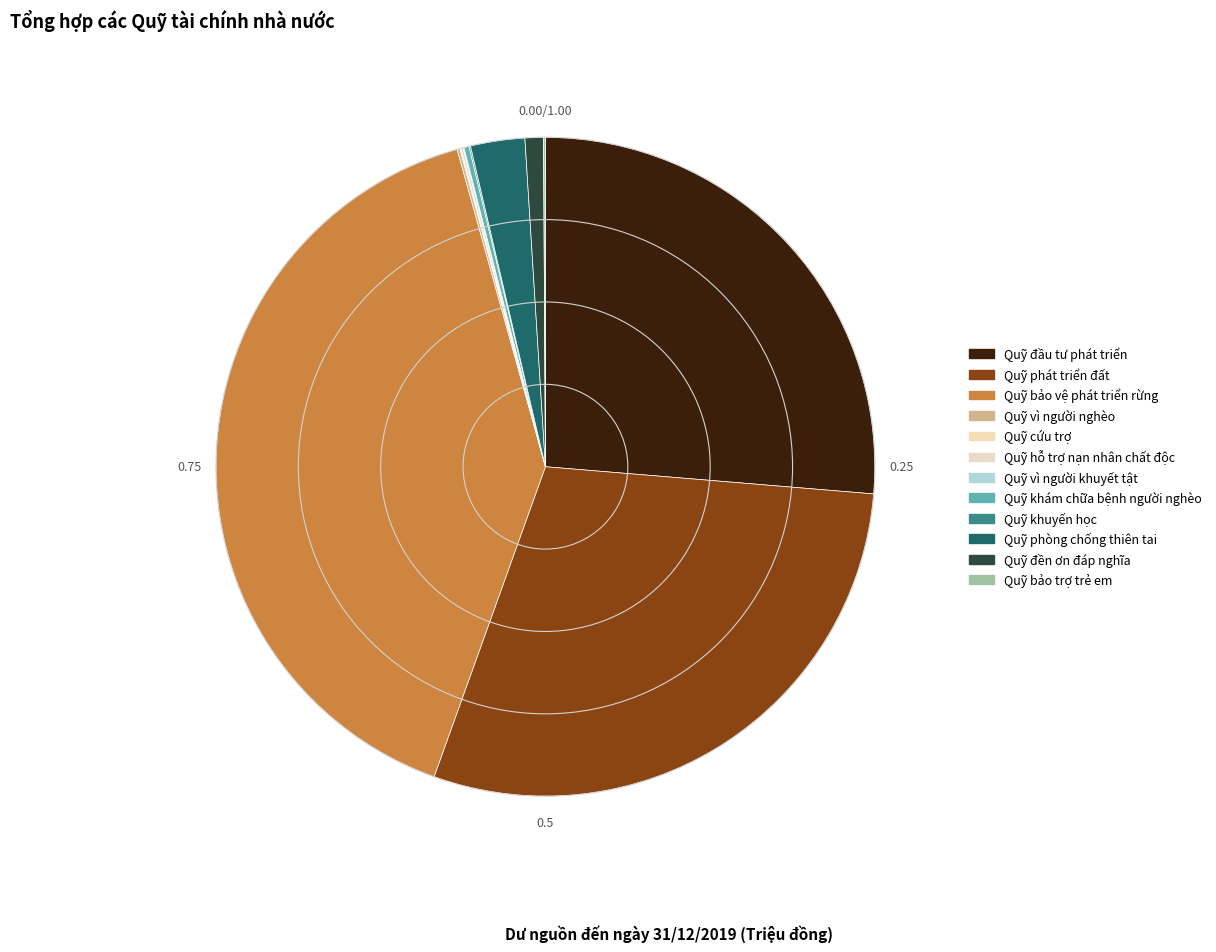

Count the number of slices in the pie.

12